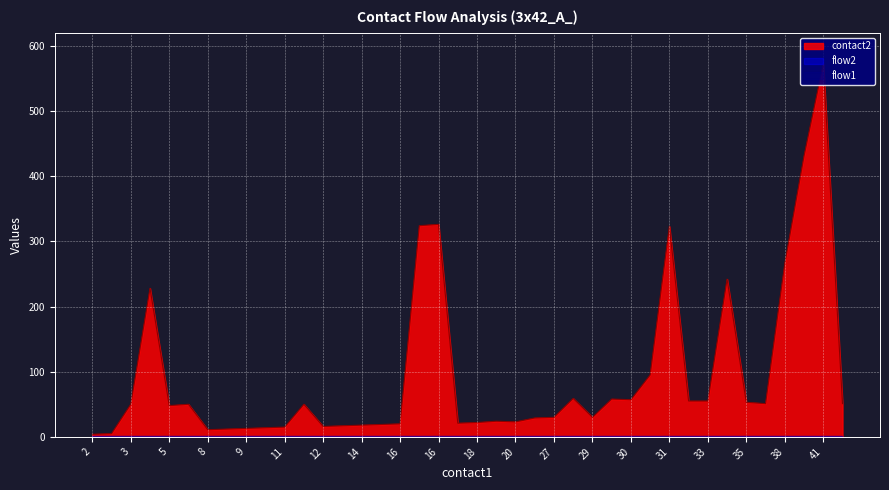

Reading left to right, transcribe all the data shown in this chart.

contact2: 4	5	50	228	48	50	11	12	13	14	15	50	16	17	18	19	20	324	326	21	22	24	23	29	30	59	30	58	57	95	323	55	55	242	53	51	266	431	572	51
flow1: 1	1	1	1	1	1	1	1	1	1	1	1	1	1	1	1	1	1	1	1	1	1	1	1	1	1	1	1	1	1	1	1	1	1	1	1	1	1	1	1
flow2: 1	1	1	1	1	1	1	1	1	1	1	1	1	1	1	1	1	1	1	1	1	1	1	1	1	1	1	1	1	1	1	1	1	1	1	1	1	1	1	1